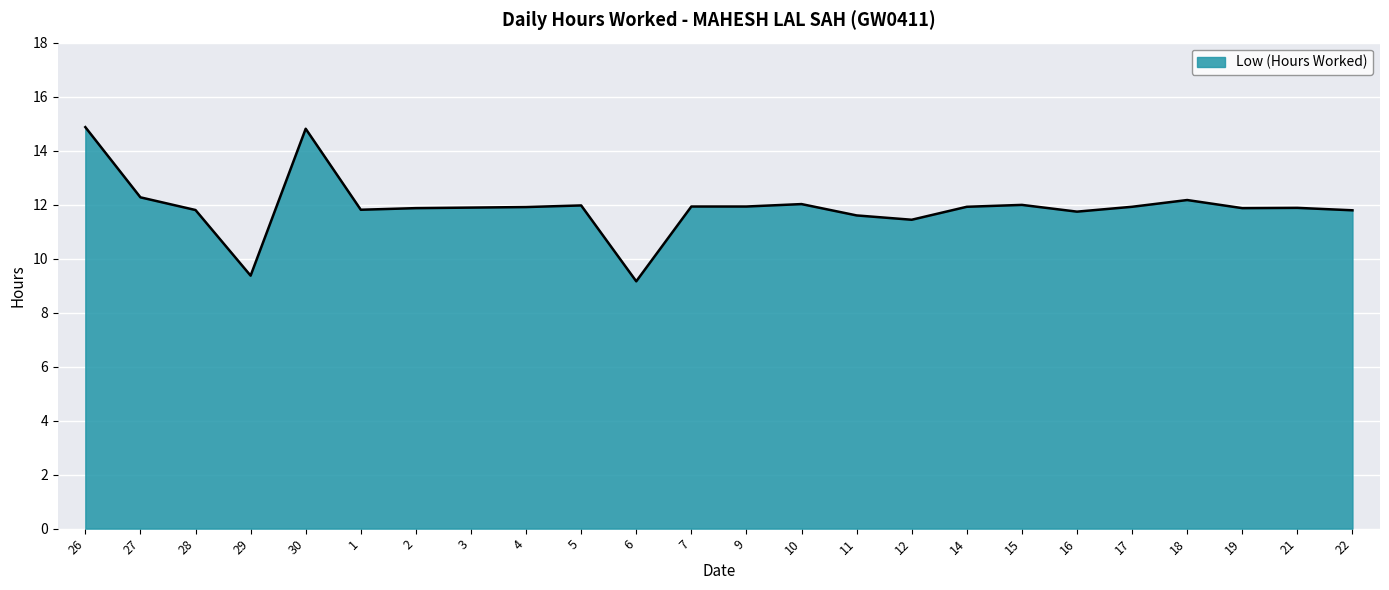

What position from the left is 4?

9